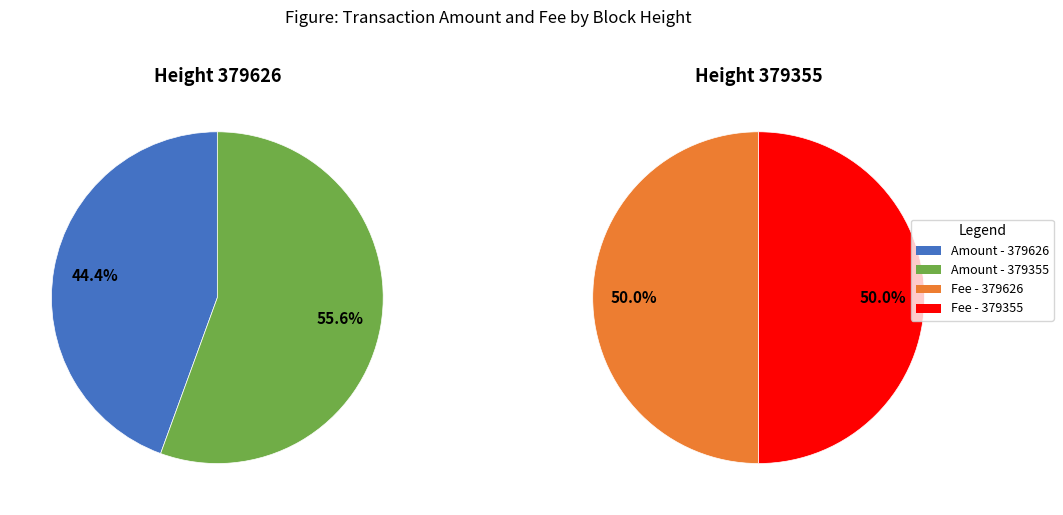

Rank the series by their average value, from highest to lowest.

Amount, Fee